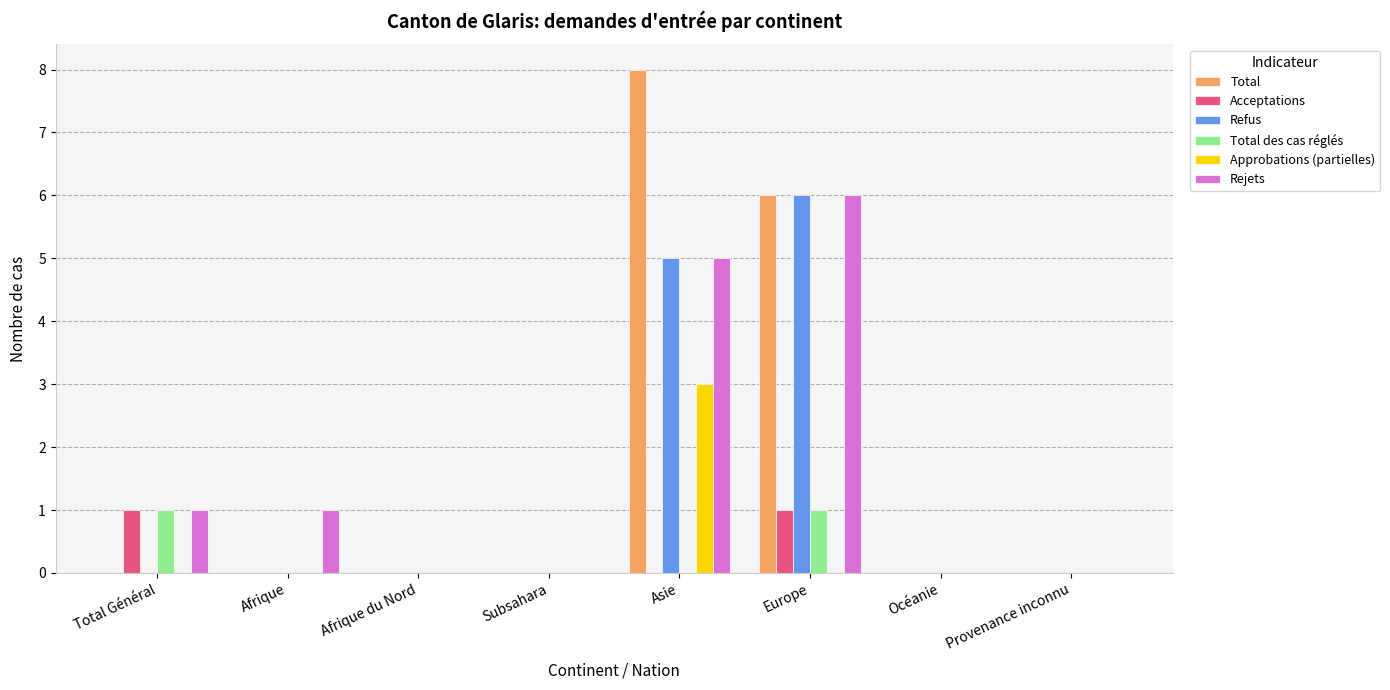

The Rejets series shows 2 at Asie. True or false?

False